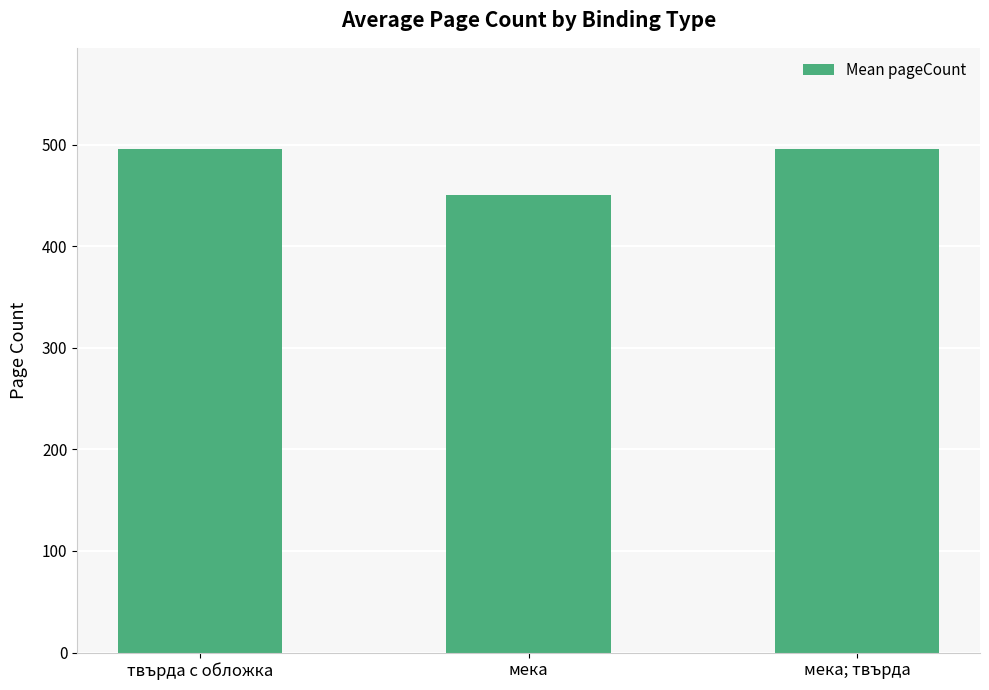

True or false: the data shows 870 at твърда с обложка.

False